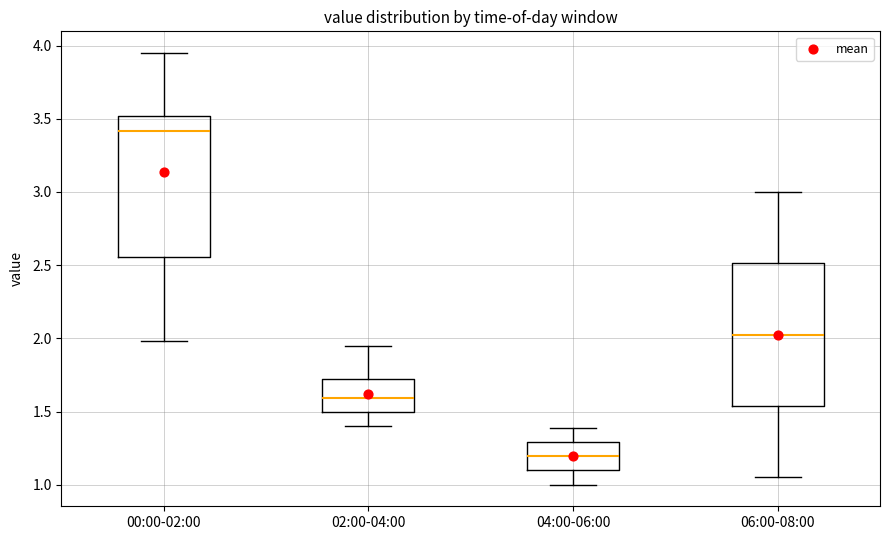

Where does the lower whisker of the box for 04:00-06:00 end on the y-axis? The values are not printed on the chart, so give them approximately, as read against the axis.

1.00